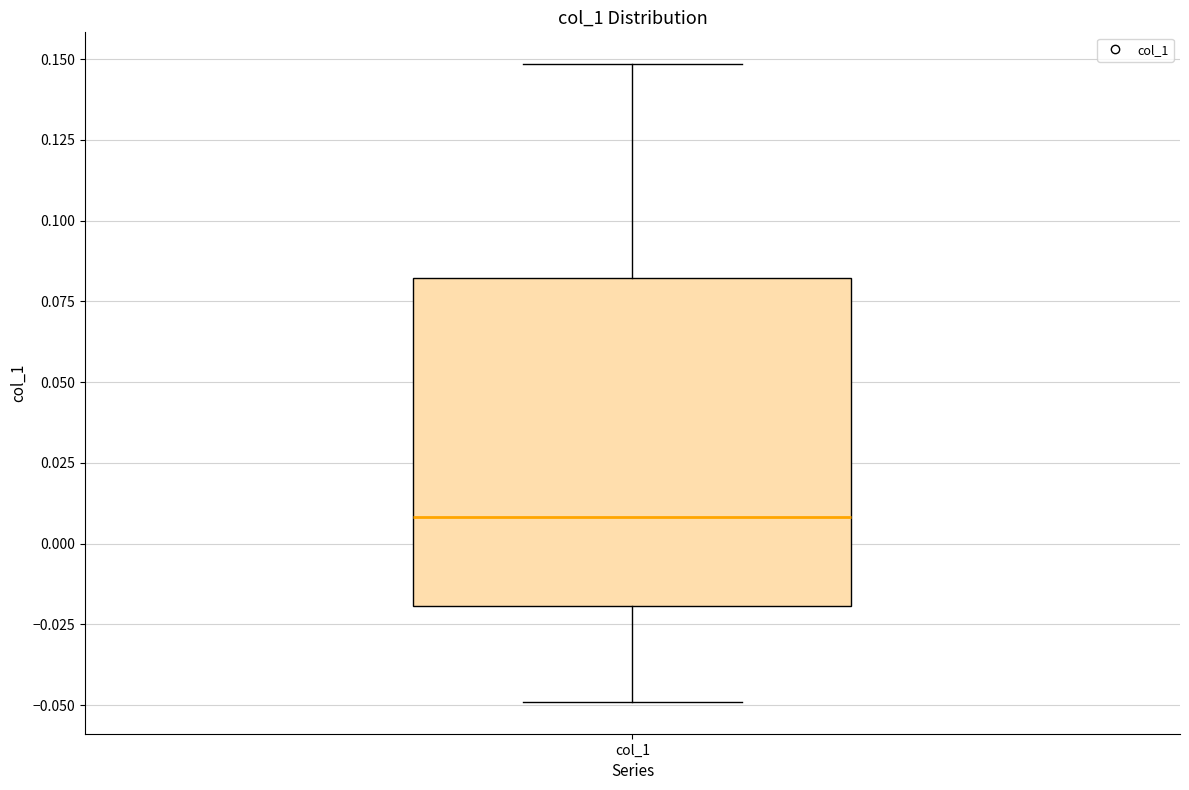

Read this box plot against the y-axis: the position of the median line, the range covered by the box, and the ends of both whiskers. The values are not printed on the chart, so give them approximately, as read against the axis.

median 0.01, box -0.02 to 0.08, whiskers -0.05 to 0.15